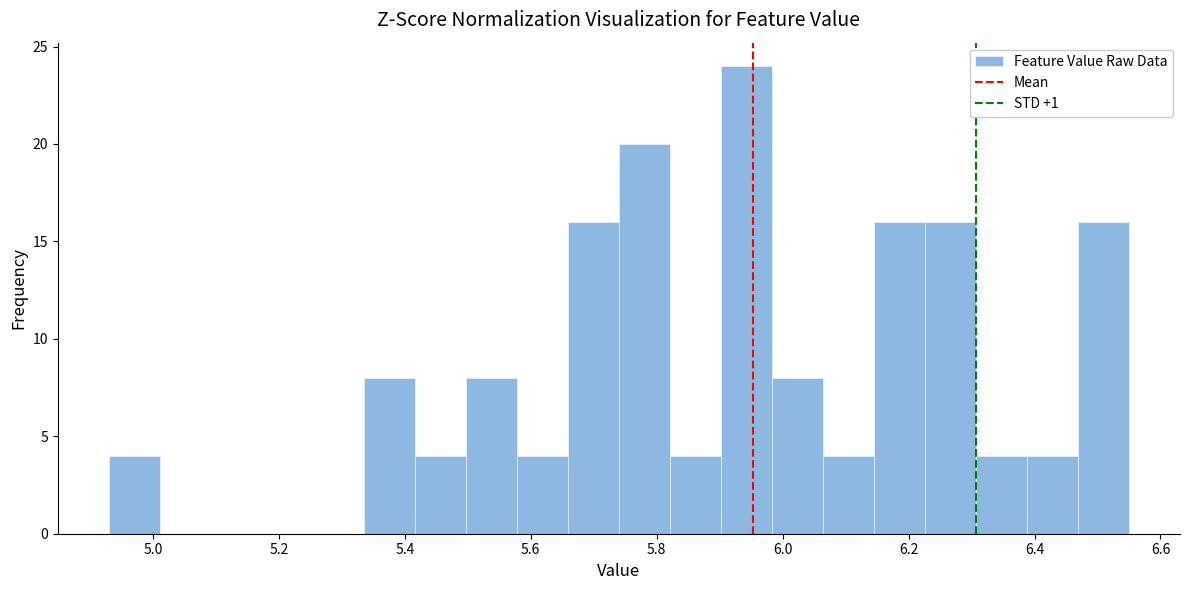

Reading left to right, transcribe this chart: for each bar, give the range it covers on the x-axis and its height. Neither the bar edges nor the heights are printed on the chart, so give them approximately, as read against the axes.

4.94 to 5.02: 4
5.02 to 5.10: 0
5.10 to 5.18: 0
5.18 to 5.26: 0
5.26 to 5.34: 0
5.34 to 5.42: 8
5.42 to 5.50: 4
5.50 to 5.58: 8
5.58 to 5.66: 4
5.66 to 5.74: 16
5.74 to 5.82: 20
5.82 to 5.90: 4
5.90 to 5.98: 24
5.98 to 6.06: 8
6.06 to 6.14: 4
6.14 to 6.22: 16
6.22 to 6.30: 16
6.30 to 6.38: 4
6.38 to 6.46: 4
6.46 to 6.56: 16